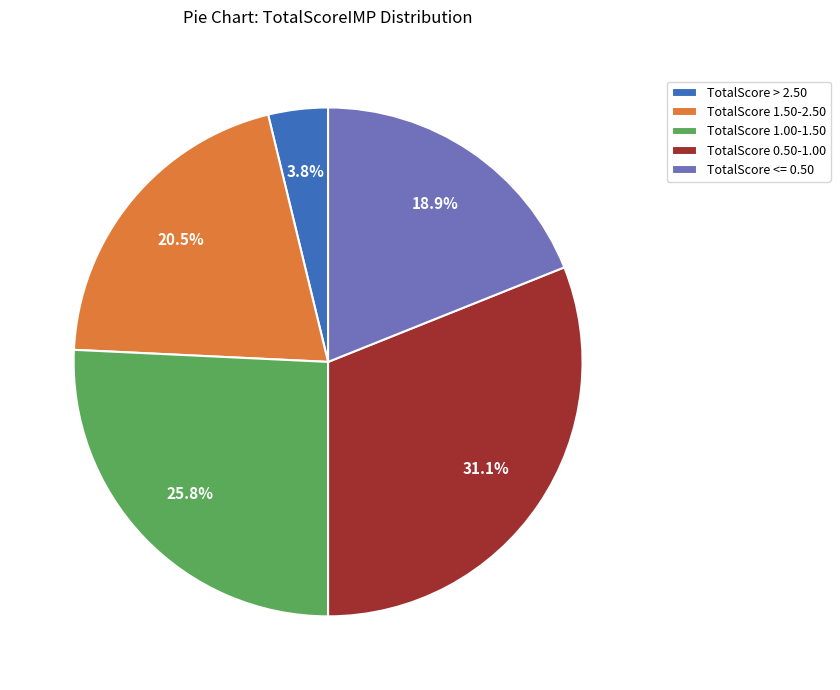

Does TotalScore > 2.50 represent more than half of the total?

No